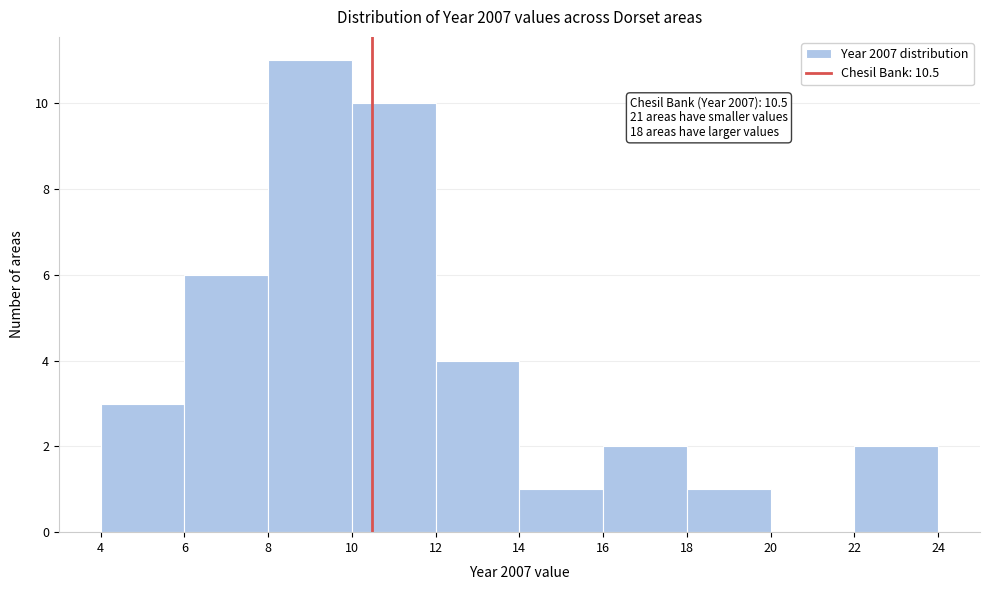

Over which range of the x-axis is the bar tallest?

8 to 10